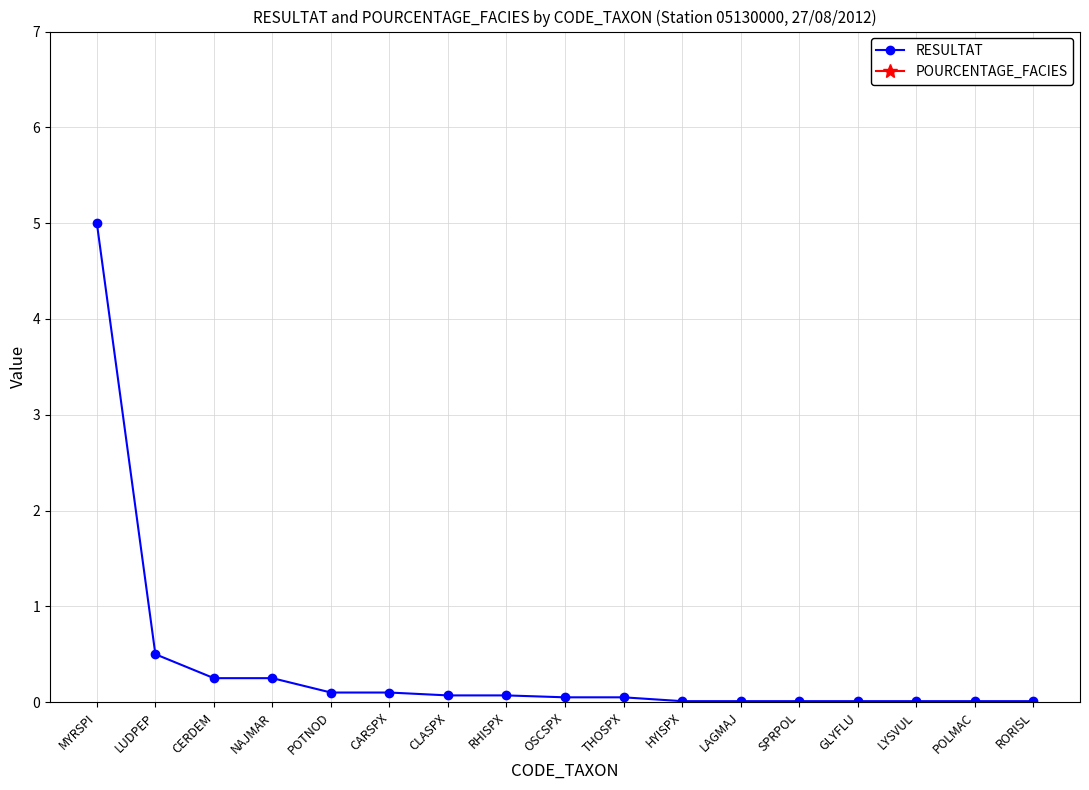

What is the sum of the RESULTAT values at POTNOD and POLMAC?

0.1